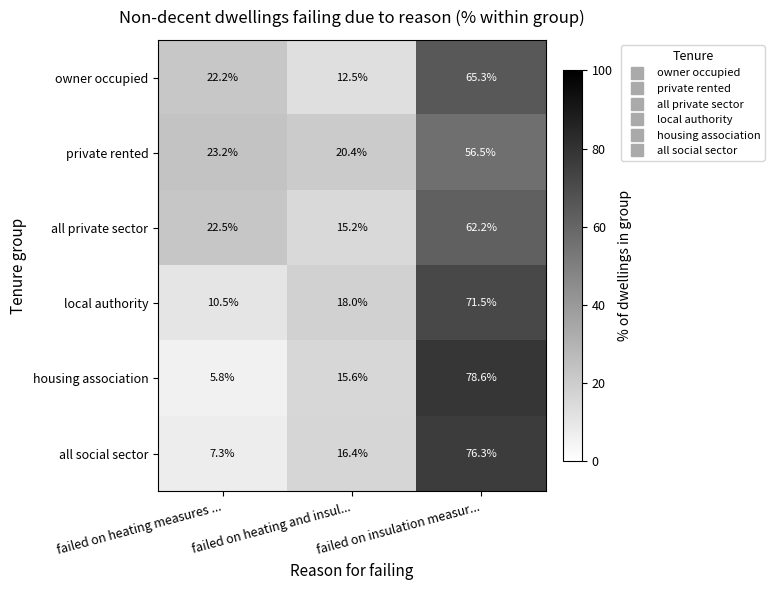

What is the difference between the all private sector values at failed on heating and insul... and failed on heating measures ...?

7.3